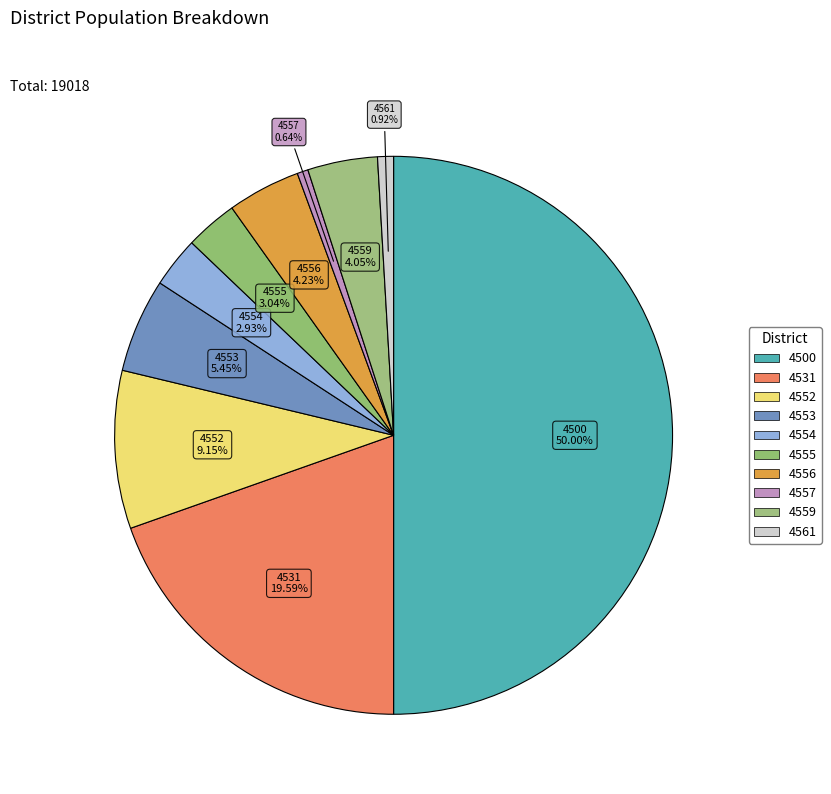

Combined, do 4555 and 4557 account for over 50%?

No